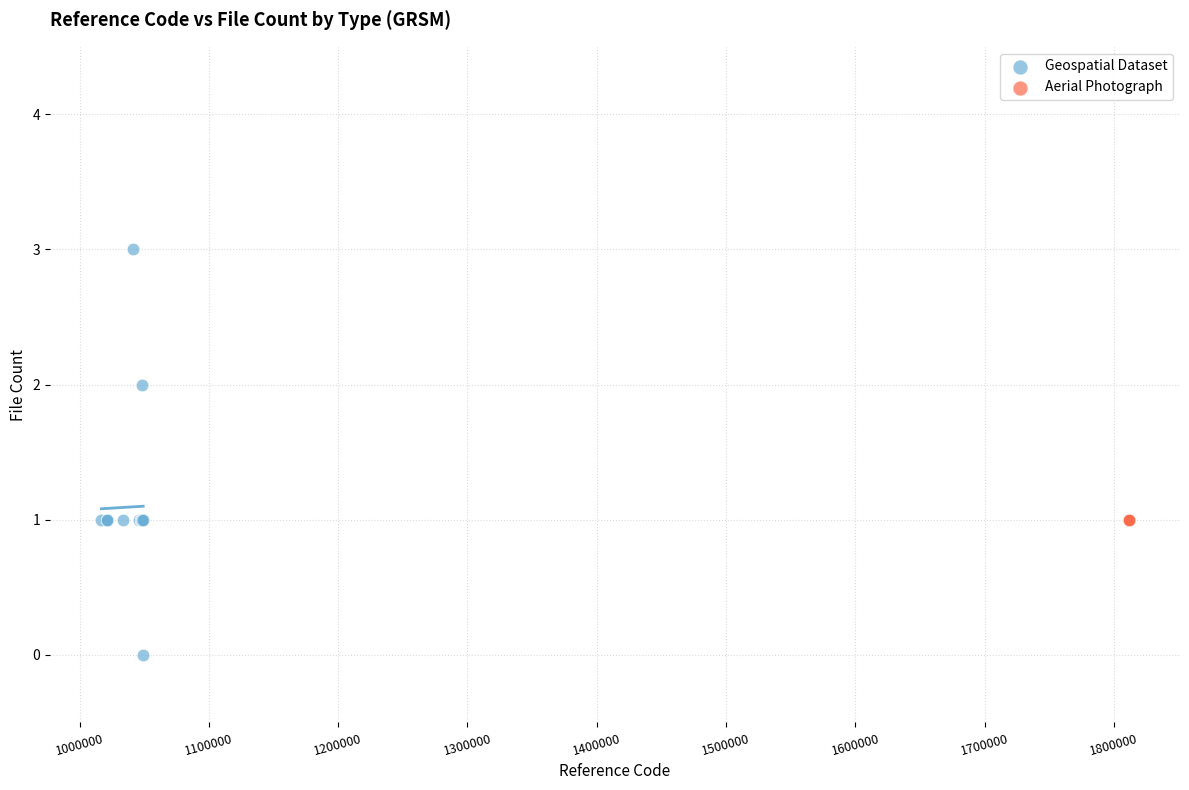

Which series contains the highest Y value?

Geospatial Dataset